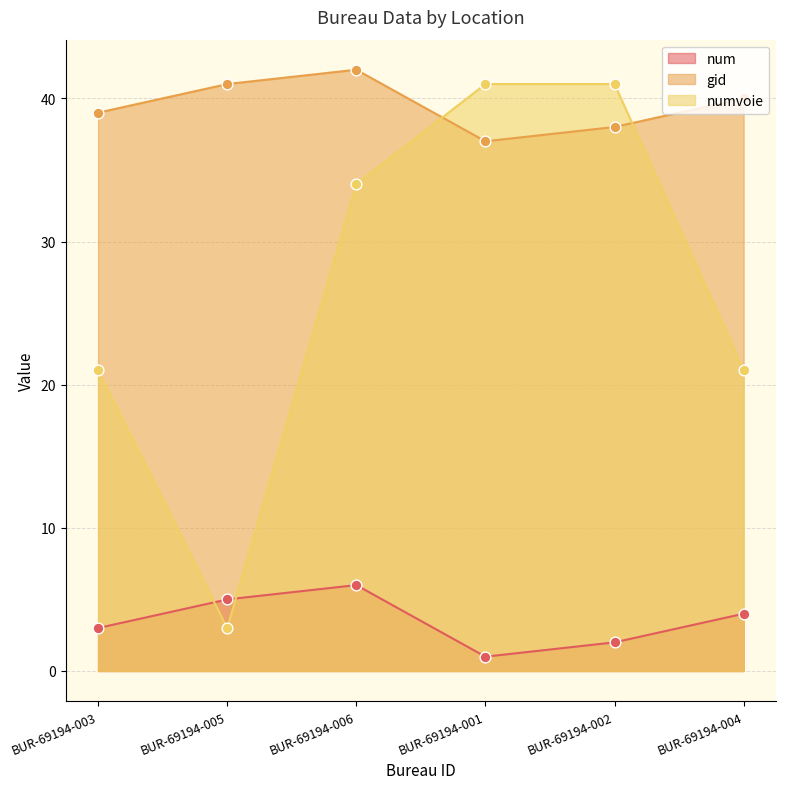

What are all the series names shown in the legend?

num, gid, numvoie